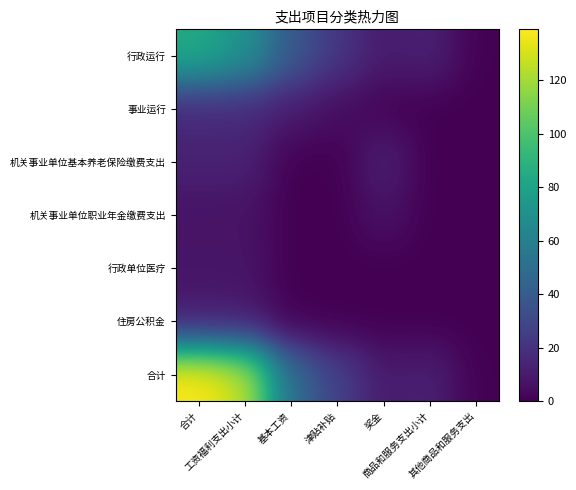

Rank the series by their maximum value, from lowest to highest.

机关事业单位职业年金缴费支出, 行政单位医疗, 住房公积金, 机关事业单位基本养老保险缴费支出, 事业运行, 行政运行, 合计